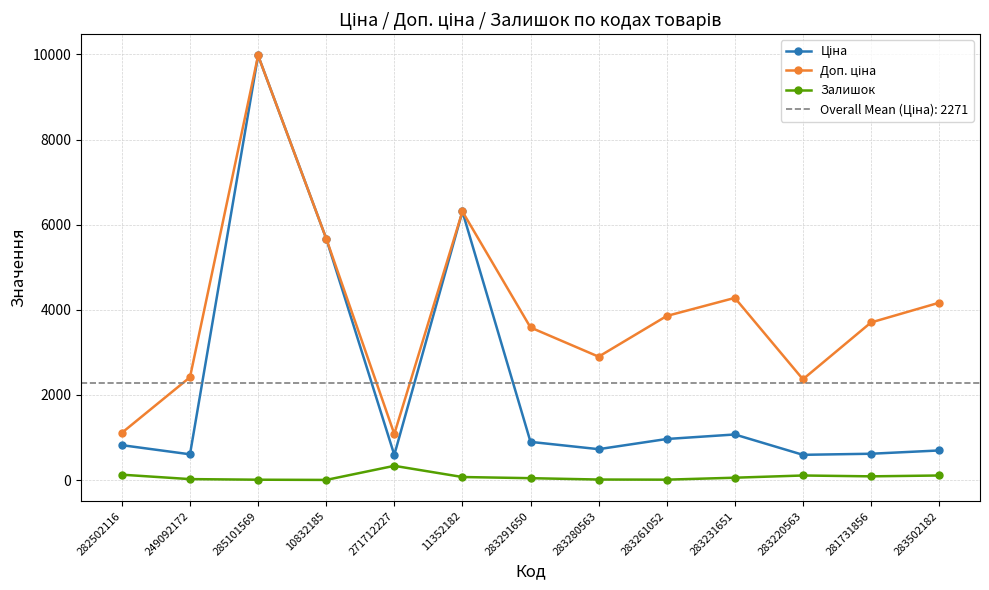

Where is Ціна nearest to the value 5282?

10832185